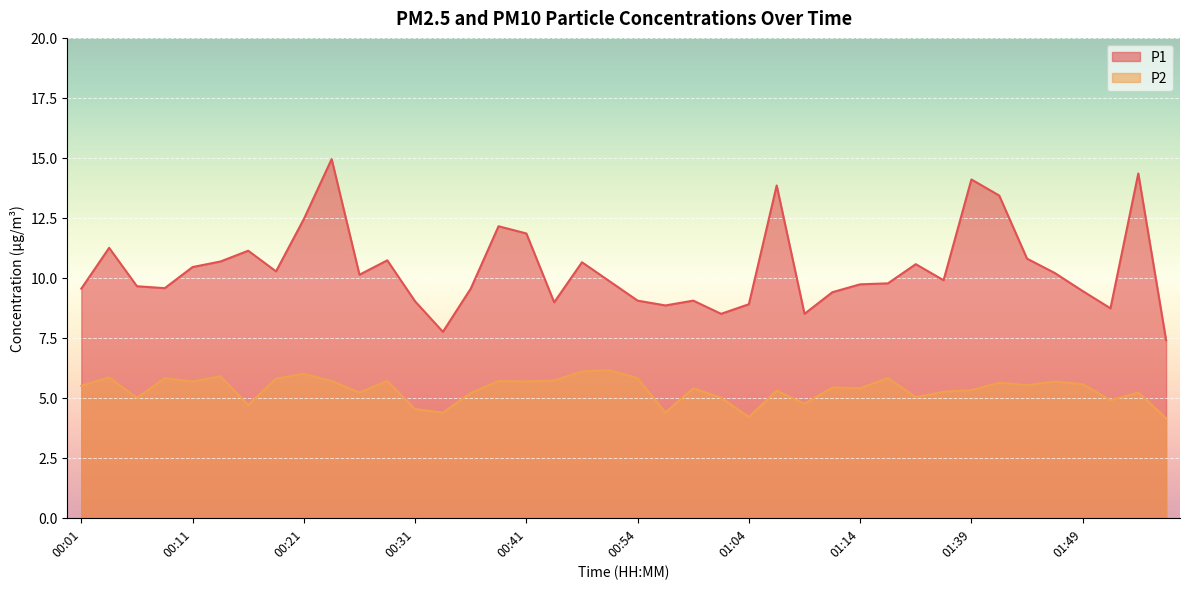

Where does the P1 series first go above 9?

00:01